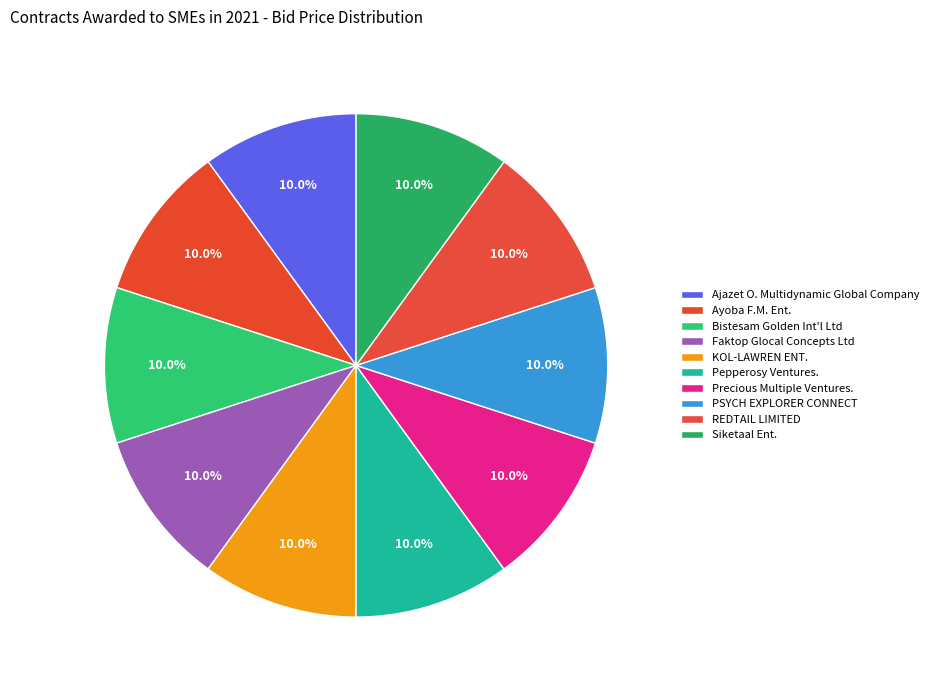

Between Faktop Glocal Concepts Ltd and Ajazet O. Multidynamic Global Company, which is larger?

Faktop Glocal Concepts Ltd